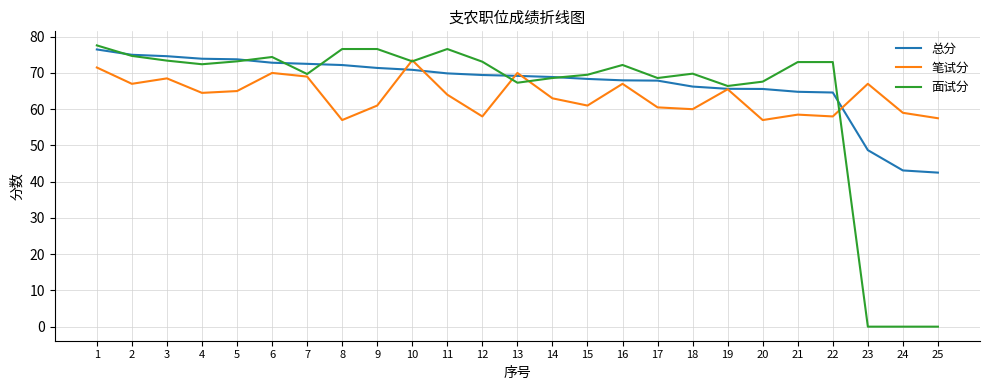

Is it true that 总分 equals 18.7 at 8?

False